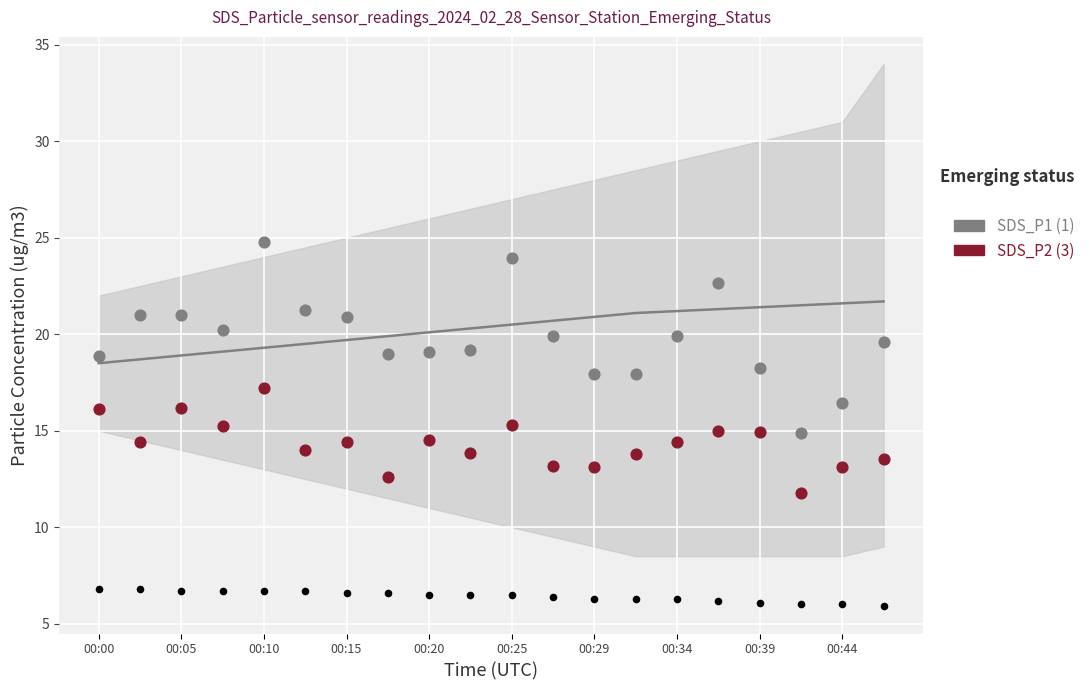

At how many categories does at least one series exceed 19?

13